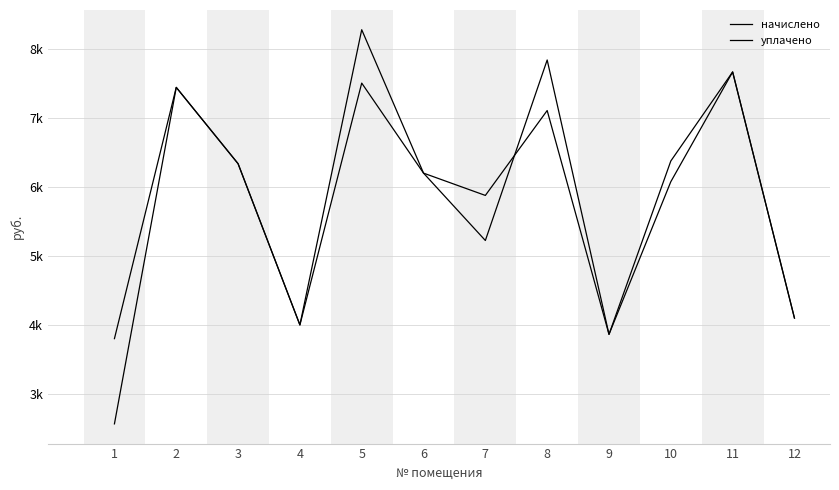

Which series has the widest spread of values?

уплачено